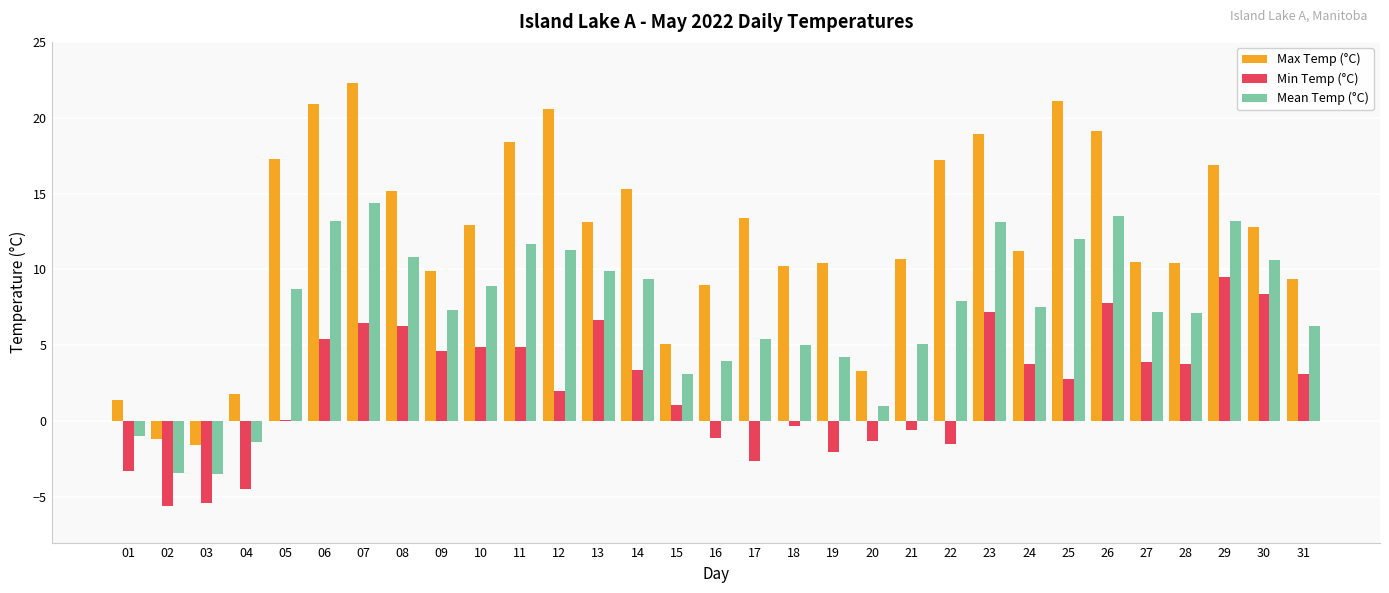

How many series are shown in this chart?

3